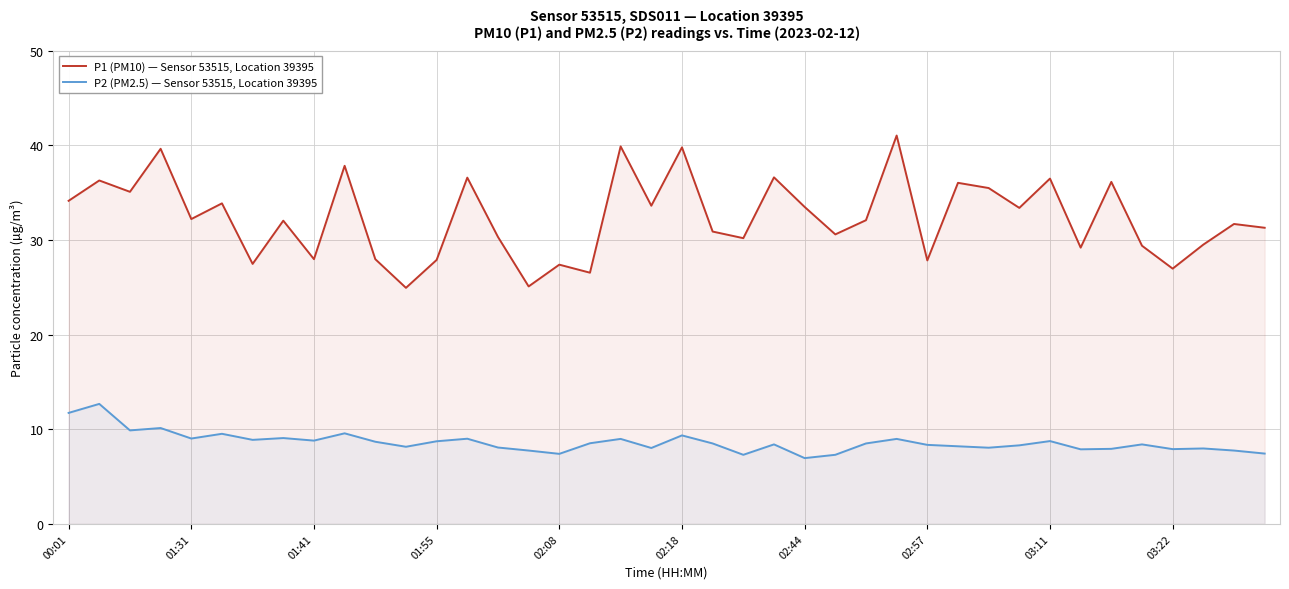

What is the approximate value of P1 (PM10) — Sensor 53515, Location 39395 at 02:18?

39.8